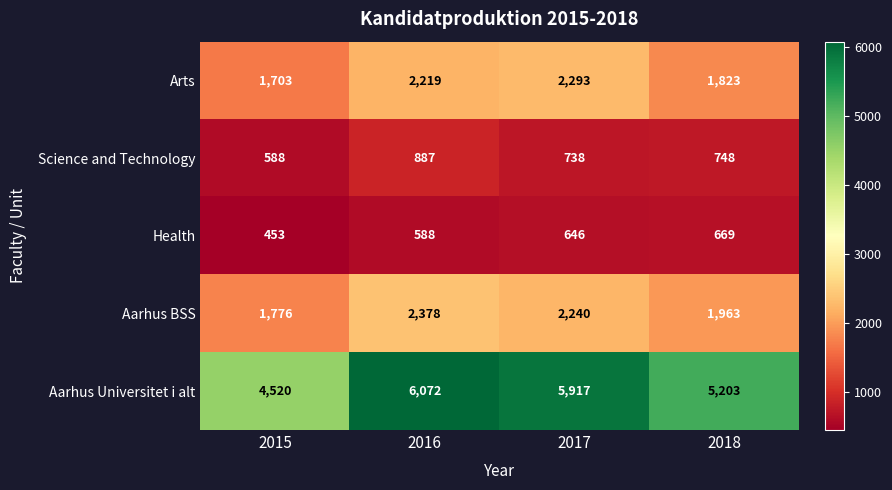

What is the difference between the Aarhus BSS values at 2015 and 2017?

464